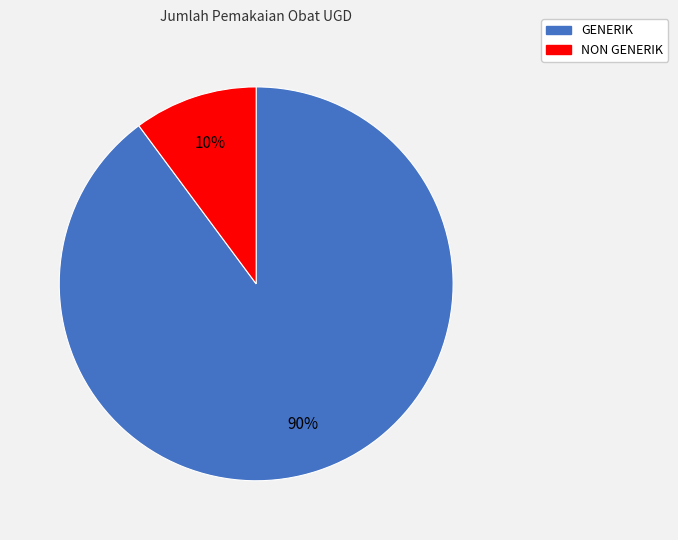

Is the sum of NON GENERIK and GENERIK greater than half?

Yes